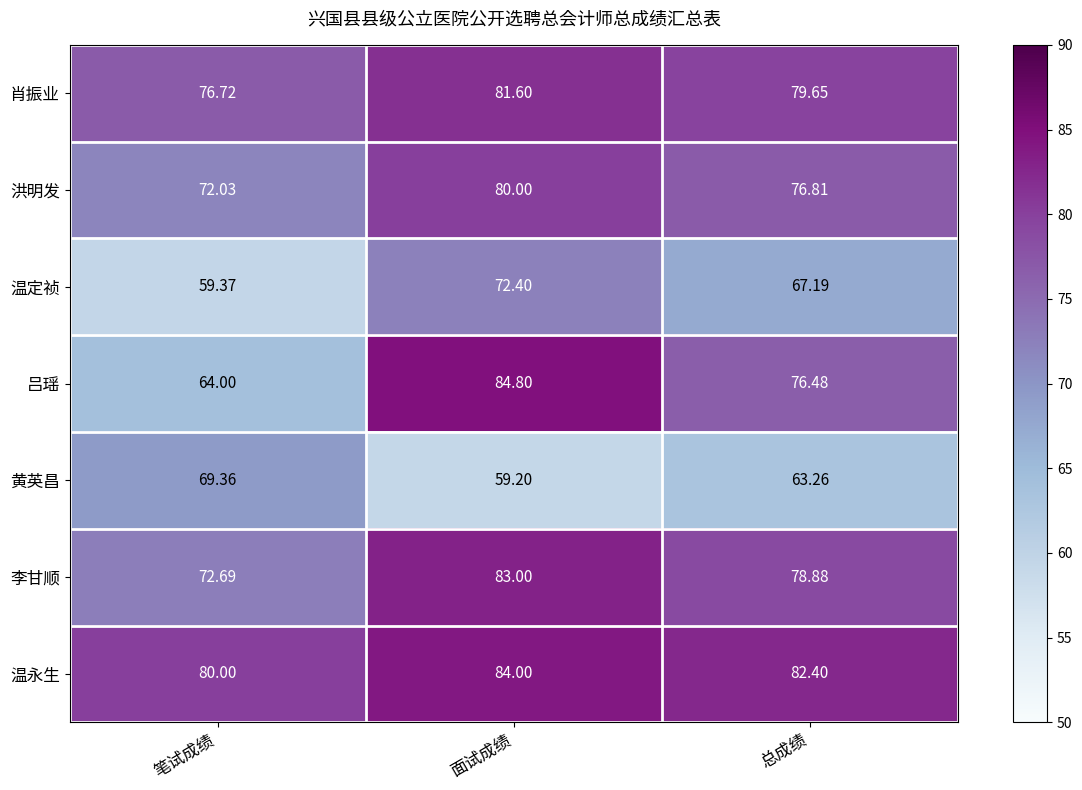

At which label does 黄英昌 reach its minimum?

面试成绩